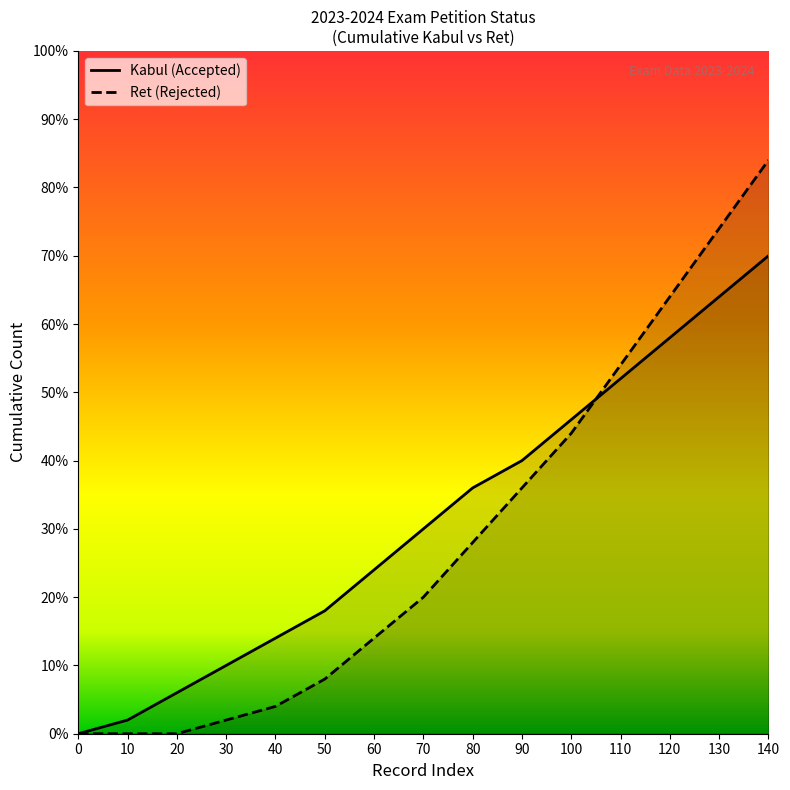

List the series in order of their peak value, highest first.

Ret (Rejected), Kabul (Accepted)